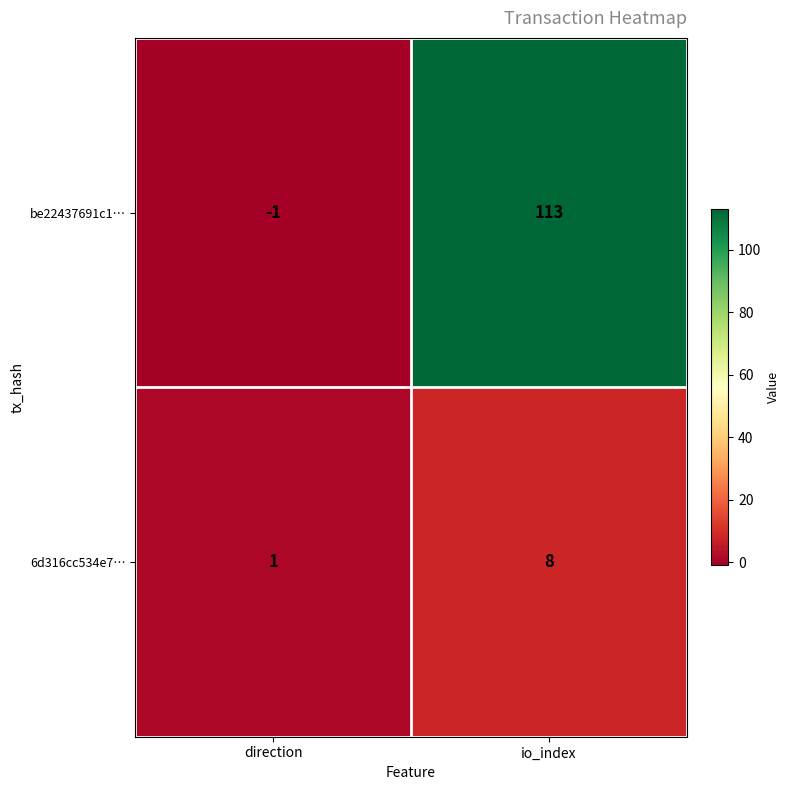

What is the spread (max minus min) of values at direction?

2